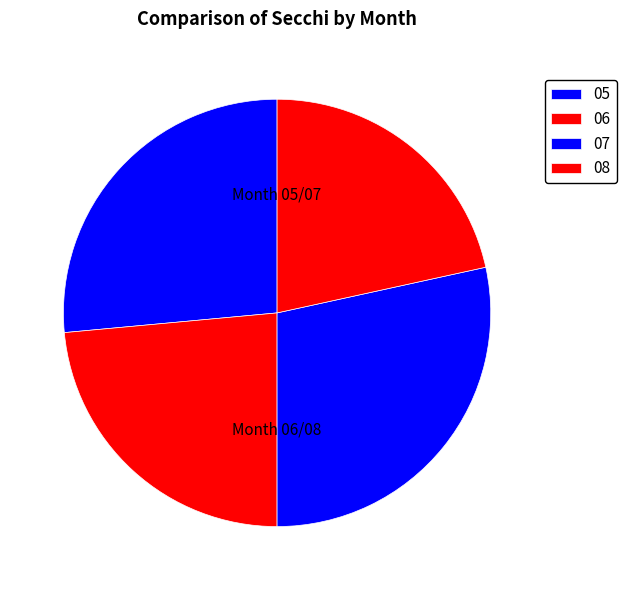

What is the total percentage of 07 and 08?

50.0%